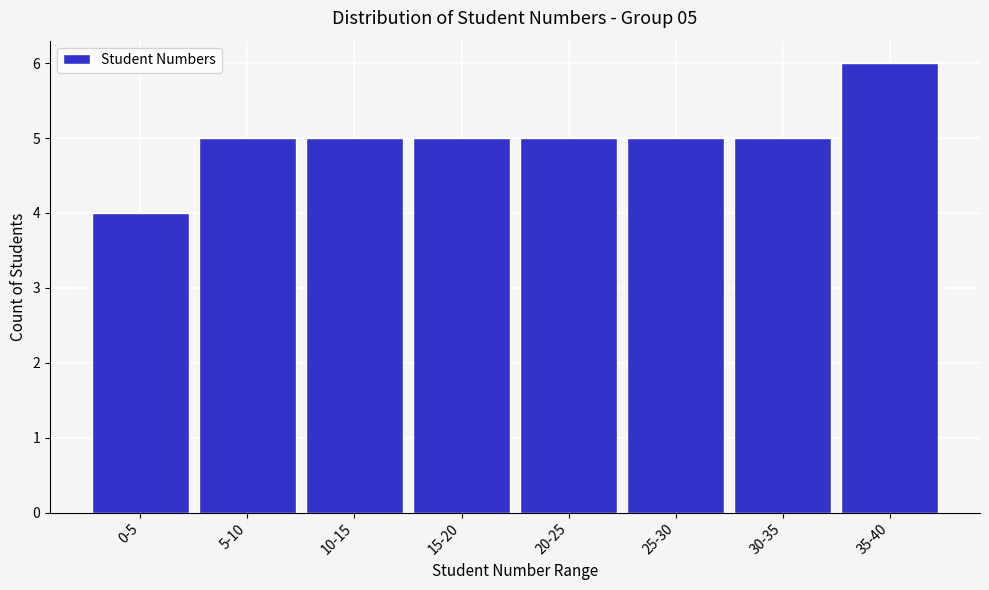

Reading left to right, extract all data points from this chart.

0-5=4	5-10=5	10-15=5	15-20=5	20-25=5	25-30=5	30-35=5	35-40=6